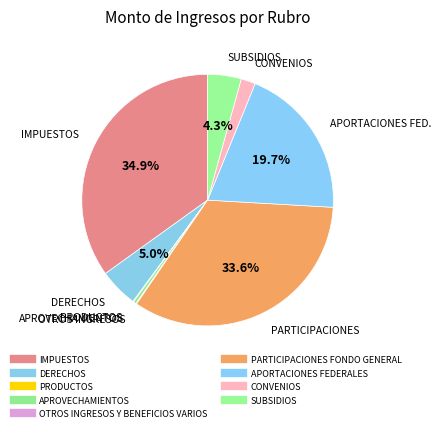

Rank the categories by value from lowest to highest.

PRODUCTOS, OTROS INGRESOS Y BENEFICIOS VARIOS, APROVECHAMIENTOS, CONVENIOS, SUBSIDIOS, DERECHOS, APORTACIONES FEDERALES, PARTICIPACIONES FONDO GENERAL, IMPUESTOS